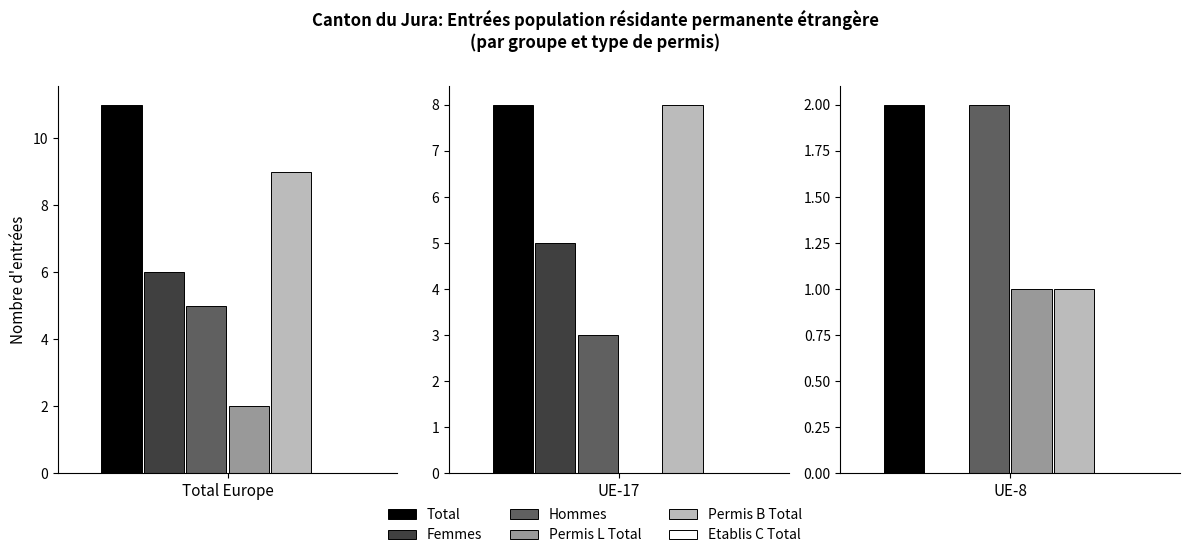

What is the value of the Permis L Total bar at the 4th from the left?

1